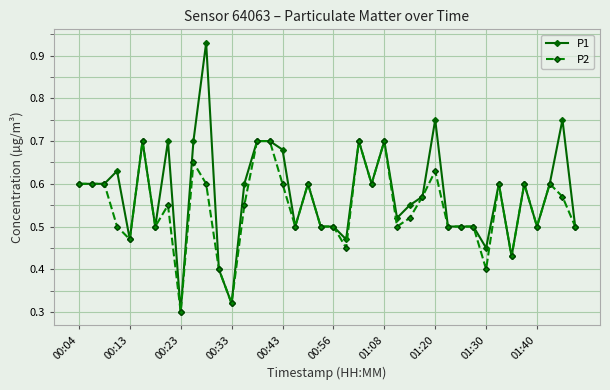

Which series has the largest range (max minus min)?

P1